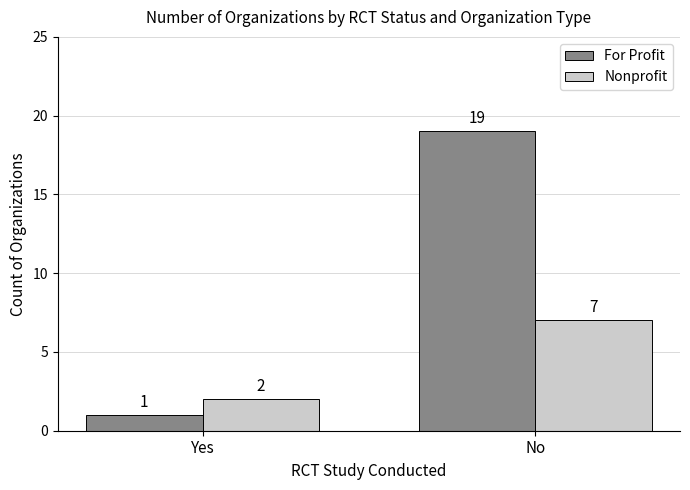

Reading left to right, what are all the values shown in this chart?

For Profit: Yes=1	No=19
Nonprofit: Yes=2	No=7